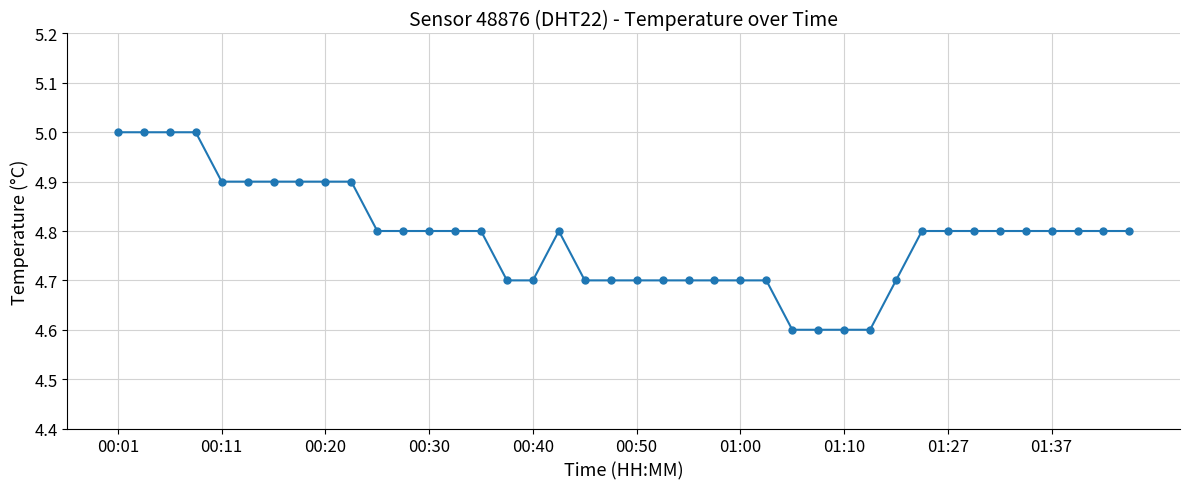

What is the value of the 11th point from the left?

4.8